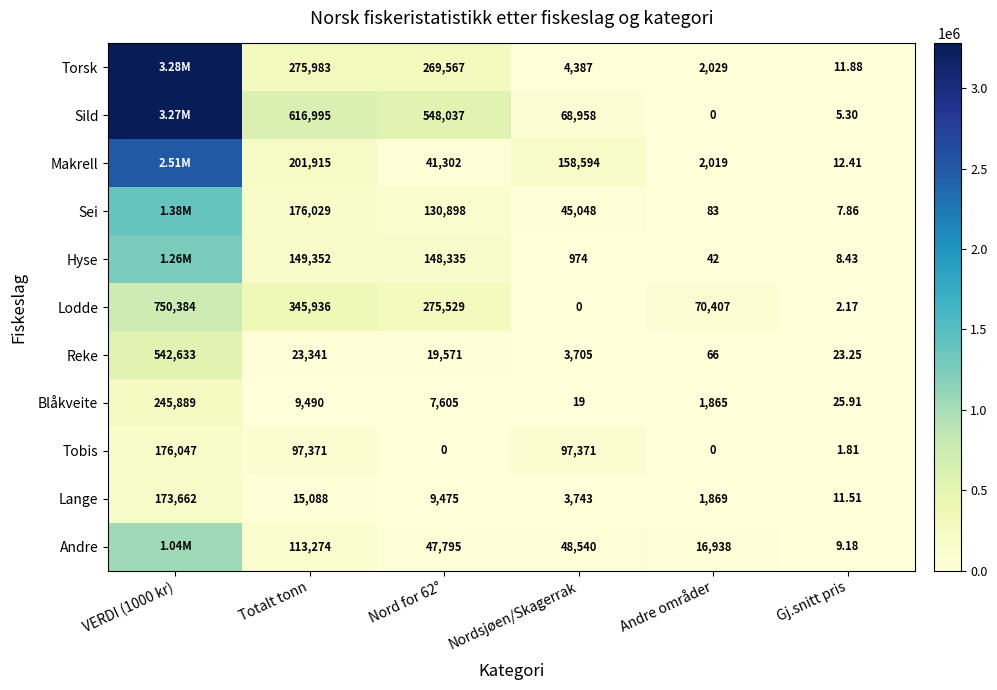

At Nord for 62°, list the series in order from smallest to largest.

Tobis, Blåkveite, Lange, Reke, Makrell, Andre, Sei, Hyse, Torsk, Lodde, Sild